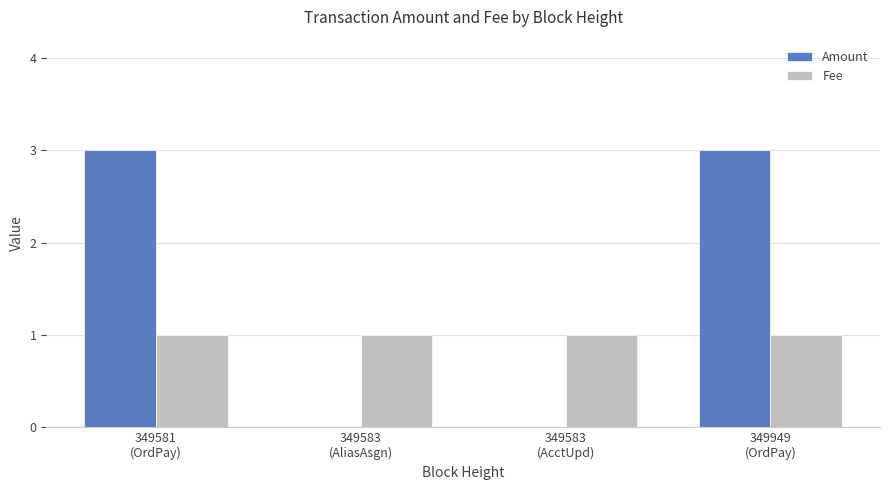

Count the number of categories in the chart.

4